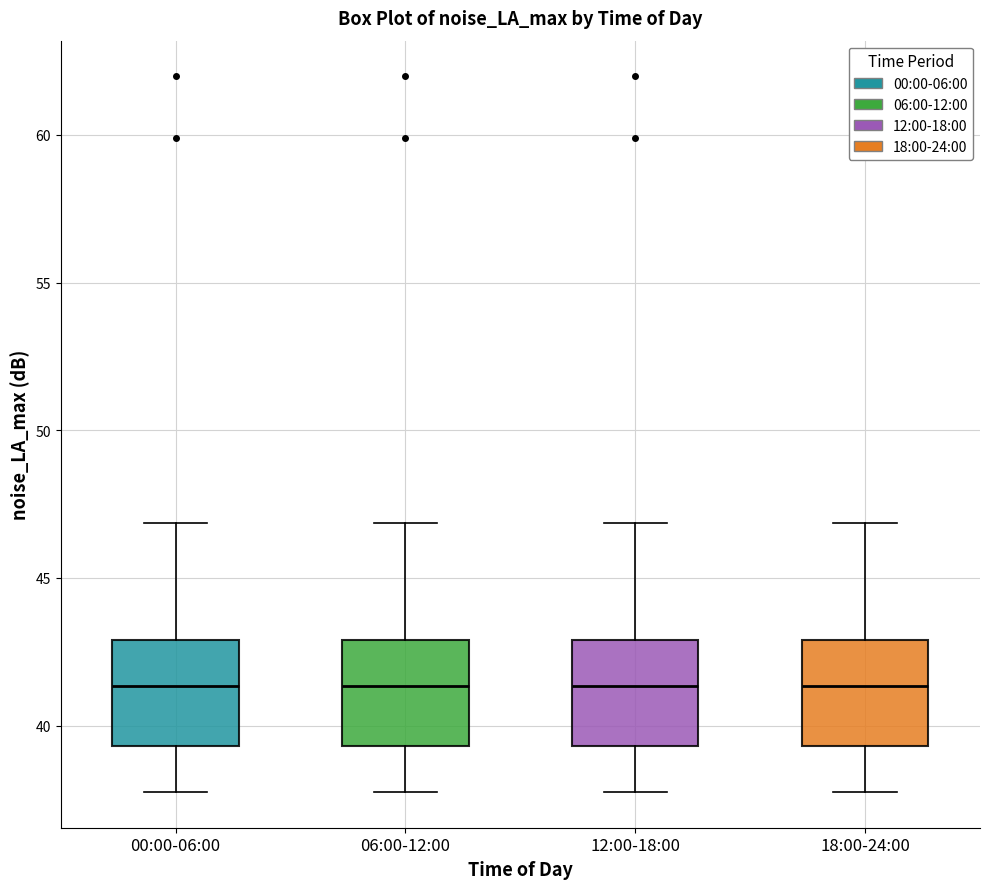

Reading left to right, read every box against the y-axis: the position of its median line, the range the box covers, and the ends of its whiskers. The values are not printed on the chart, so give them approximately, as read against the axis.

00:00-06:00: median 41.5, box 39.5 to 43.0, whiskers 38.0 to 47.0
06:00-12:00: median 41.5, box 39.5 to 43.0, whiskers 38.0 to 47.0
12:00-18:00: median 41.5, box 39.5 to 43.0, whiskers 38.0 to 47.0
18:00-24:00: median 41.5, box 39.5 to 43.0, whiskers 38.0 to 47.0